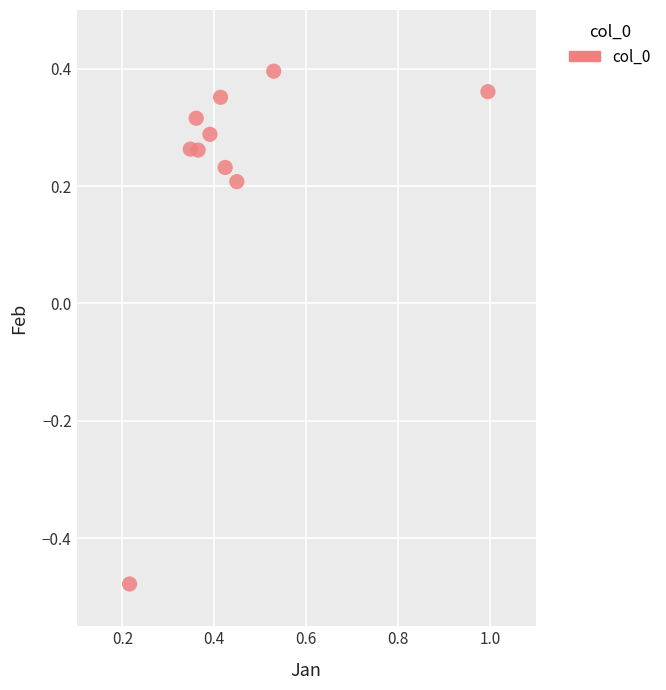

What is the range of X values (max minus min)?

0.8